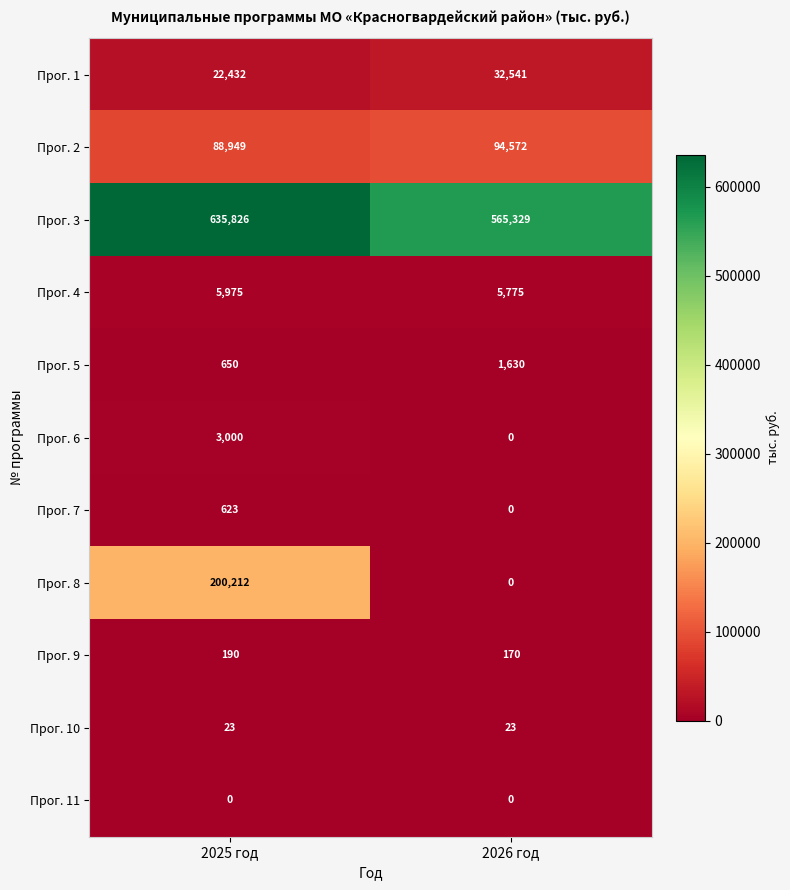

What is the approximate value of Прог. 3 at 2025 год?

635826